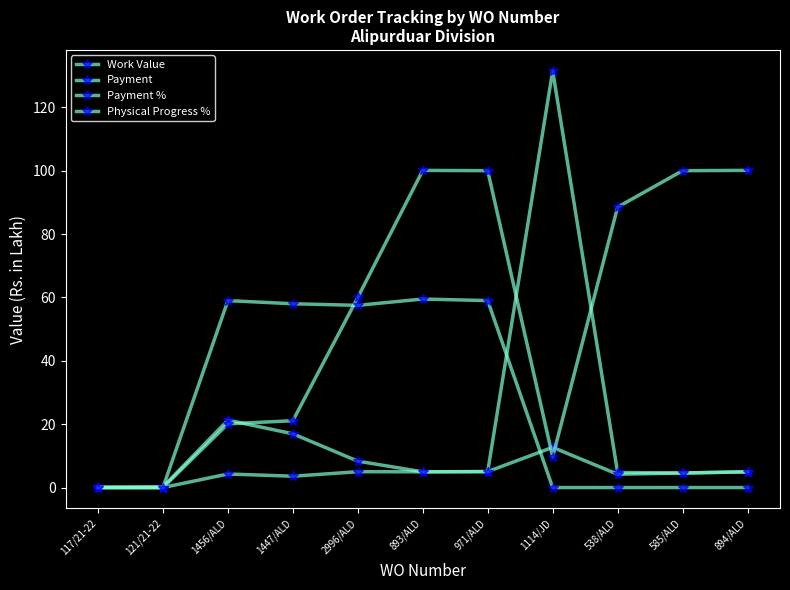

How many distinct data groups are displayed?

4